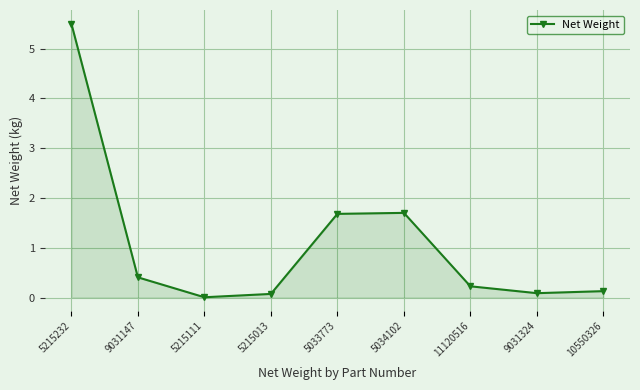

What is the value of the 2nd point from the left?

0.4